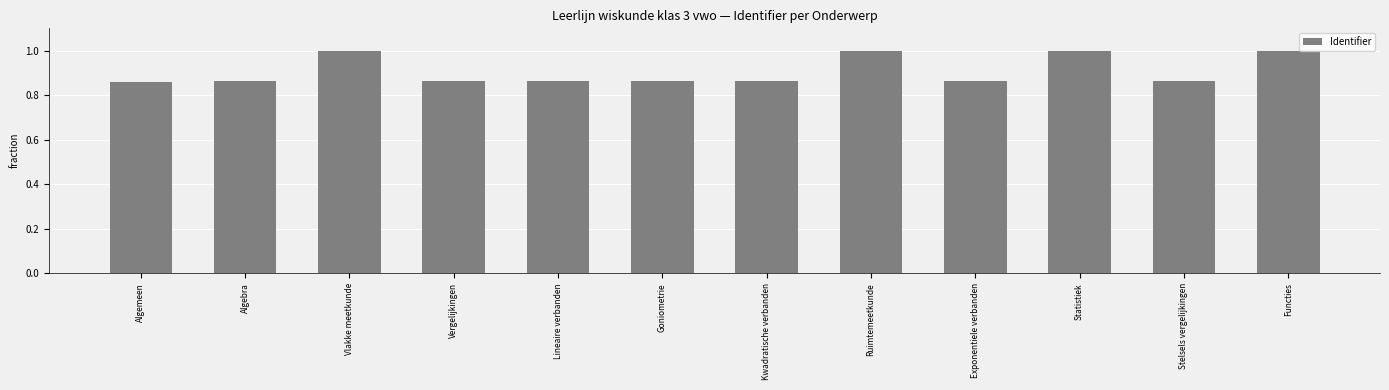

The value at Kwadratische verbanden is 0.5. True or false?

False